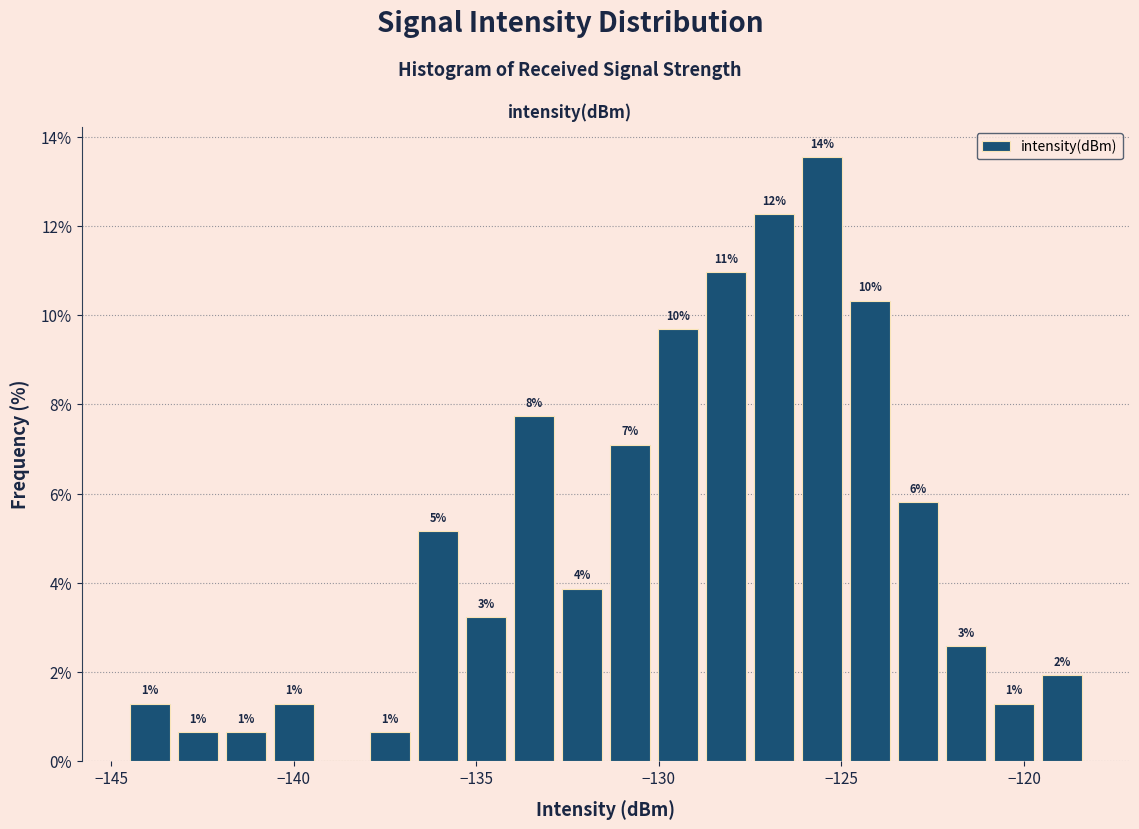

Around what value on the x-axis is the tallest bar? Give the approximate position of its centre, as read against the axis.

-125.5